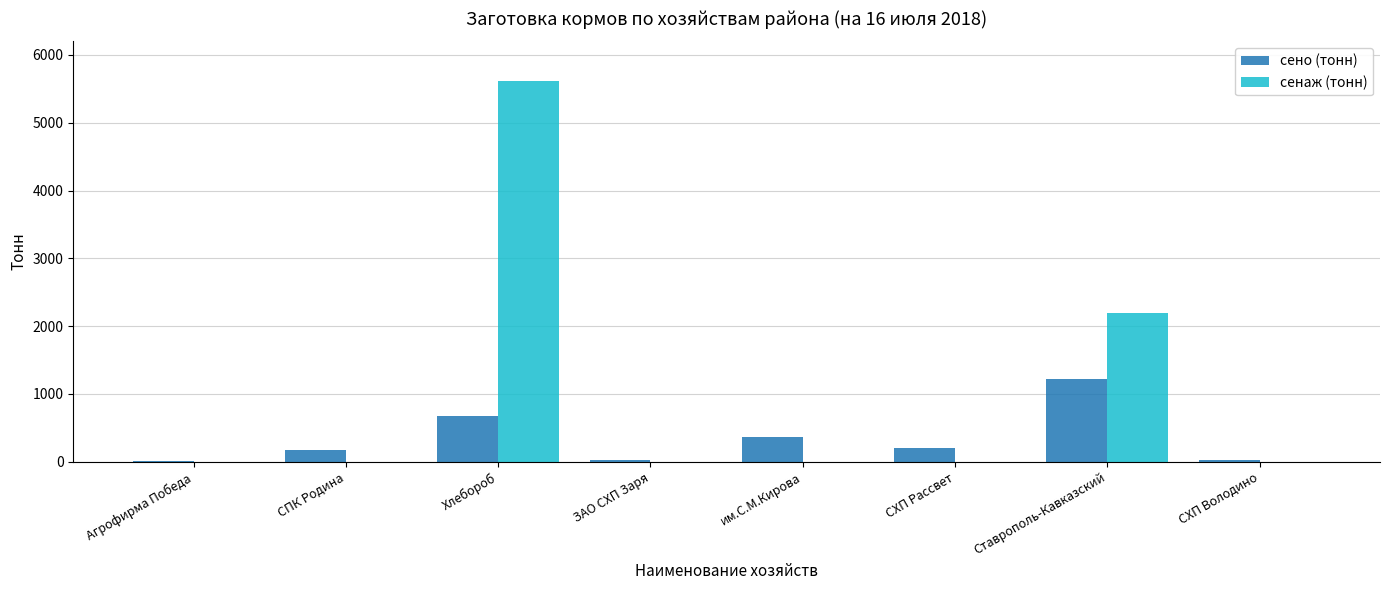

True or false: сенаж (тонн) has a value of 0.0 at СХП Рассвет.

True